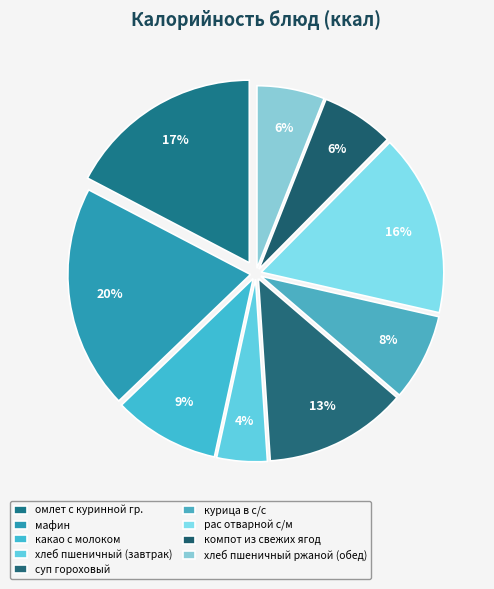

Which slice is the largest?

мафин